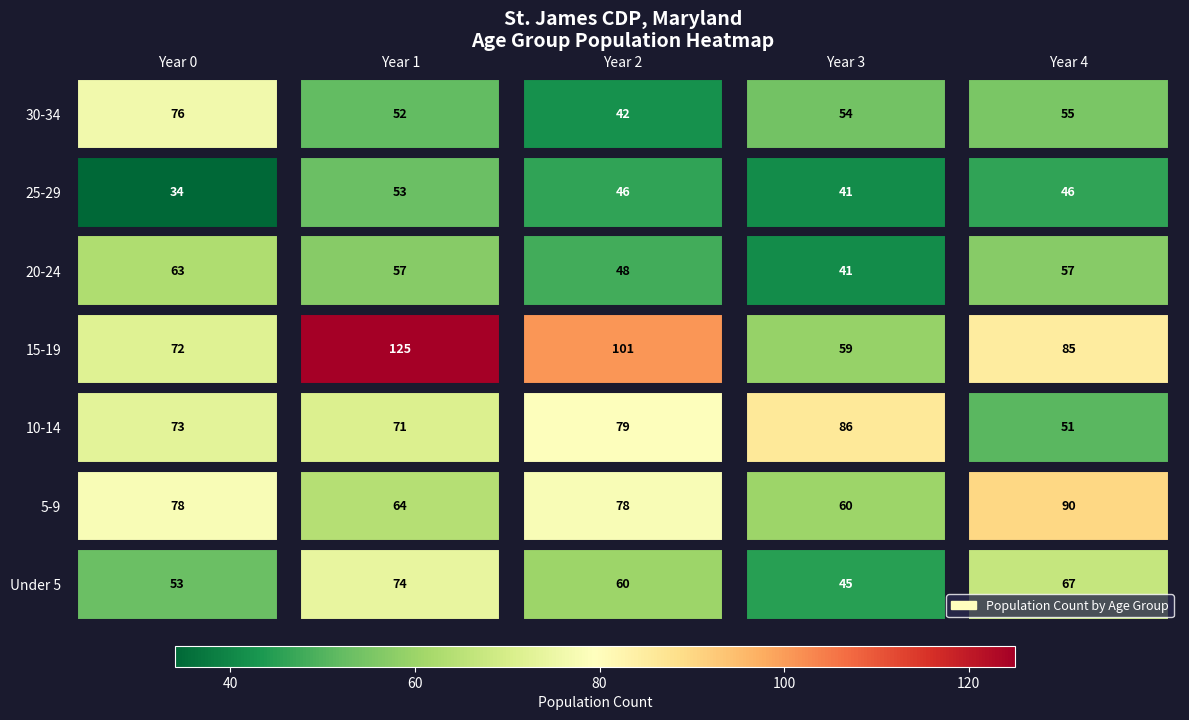

What is the total value across all series at Year 1?

496